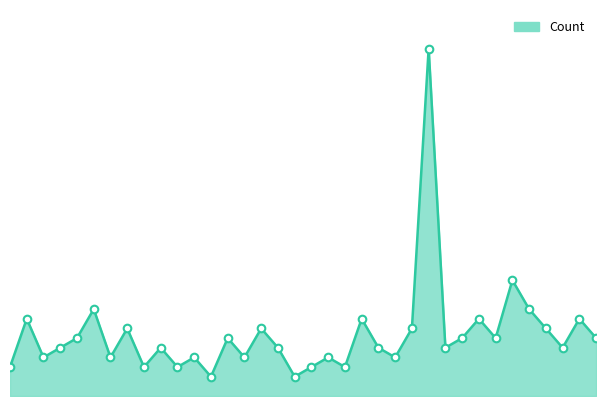

Is this an area chart (filled region under the line)?

Yes